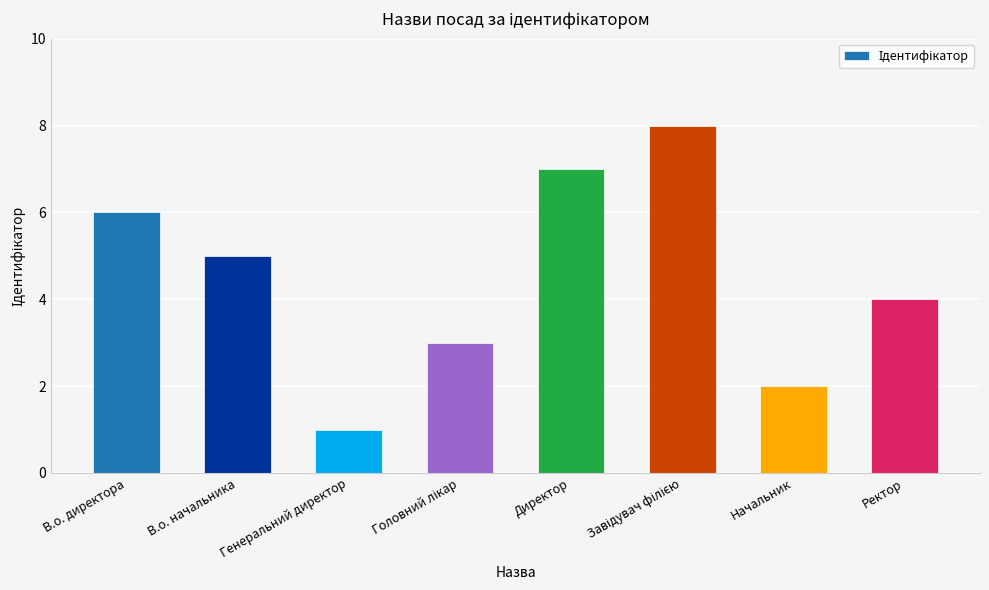

What is the sum of all values?

36